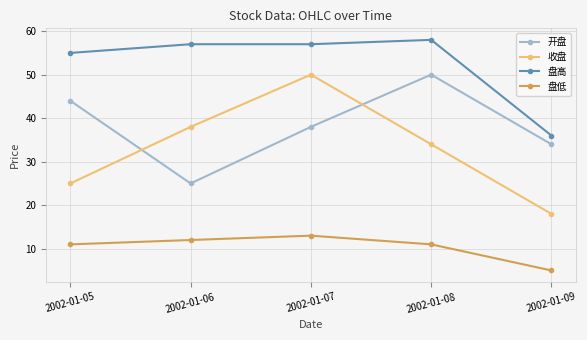

Rank the series at 2002-01-06 from highest to lowest value.

盘高, 收盘, 开盘, 盘低